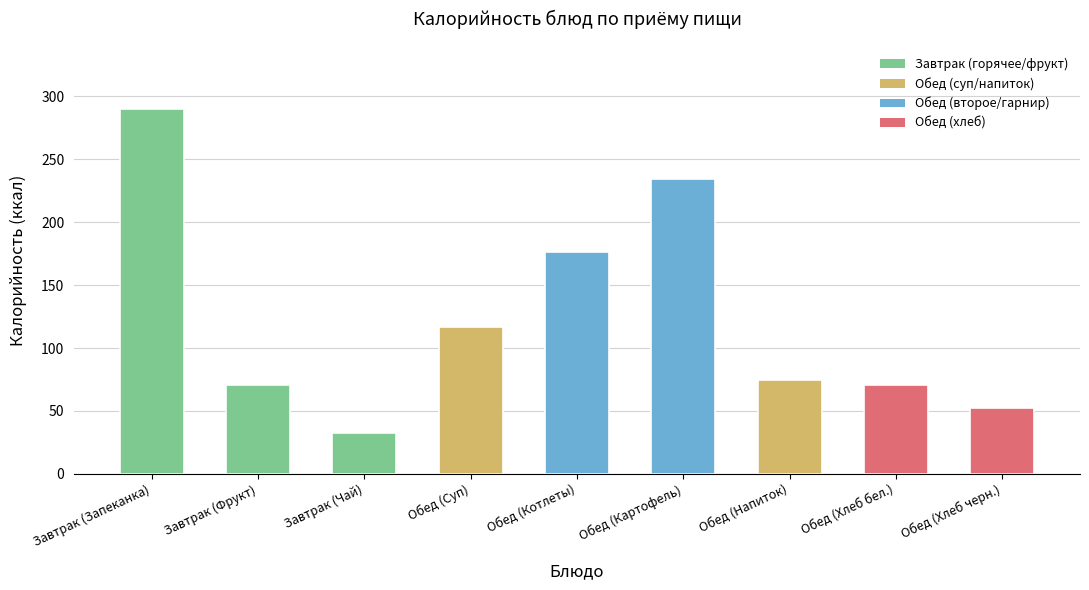

What is the minimum value shown in the chart?

32.2